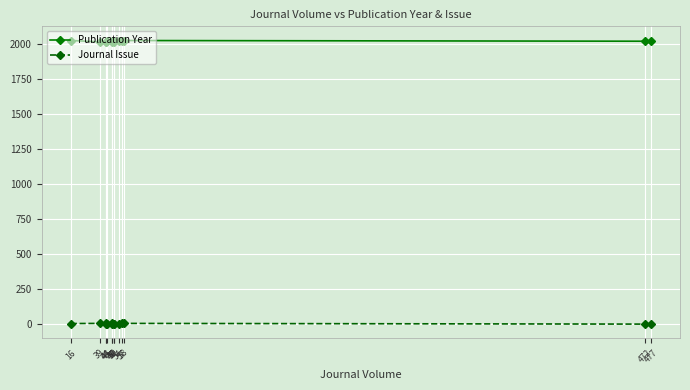

What is the value of the Publication Year point at the 5th from the left?

2015